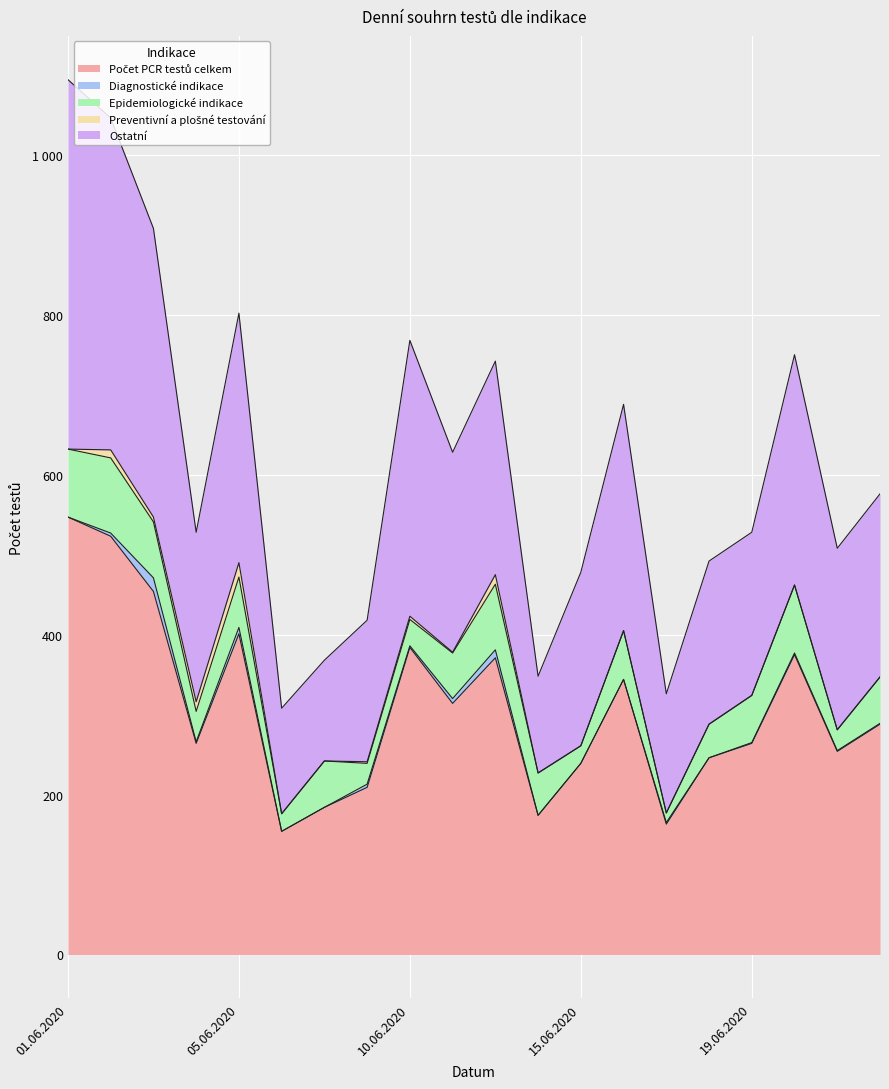

Reading right to left, what are all the values shown in this chart?

Počet PCR testů celkem: 24.06.2020=288	23.06.2020=254	22.06.2020=375	19.06.2020=264	18.06.2020=246	17.06.2020=163	16.06.2020=344	15.06.2020=239	13.06.2020=174	12.06.2020=371	11.06.2020=314	10.06.2020=384	09.06.2020=209	07.06.2020=184	06.06.2020=154	05.06.2020=401	04.06.2020=264	03.06.2020=454	02.06.2020=523	01.06.2020=547
Diagnostické indikace: 24.06.2020=1	23.06.2020=1	22.06.2020=2	19.06.2020=1	18.06.2020=0	17.06.2020=2	16.06.2020=0	15.06.2020=0	13.06.2020=0	12.06.2020=10	11.06.2020=6	10.06.2020=2	09.06.2020=4	07.06.2020=0	06.06.2020=0	05.06.2020=8	04.06.2020=2	03.06.2020=17	02.06.2020=4	01.06.2020=0
Epidemiologické indikace: 24.06.2020=58	23.06.2020=26	22.06.2020=85	19.06.2020=59	18.06.2020=42	17.06.2020=12	16.06.2020=61	15.06.2020=22	13.06.2020=53	12.06.2020=82	11.06.2020=57	10.06.2020=33	09.06.2020=26	07.06.2020=58	06.06.2020=22	05.06.2020=63	04.06.2020=38	03.06.2020=70	02.06.2020=94	01.06.2020=85
Preventivní a plošné testování: 24.06.2020=0	23.06.2020=0	22.06.2020=0	19.06.2020=0	18.06.2020=0	17.06.2020=0	16.06.2020=0	15.06.2020=0	13.06.2020=0	12.06.2020=12	11.06.2020=1	10.06.2020=4	09.06.2020=2	07.06.2020=0	06.06.2020=0	05.06.2020=18	04.06.2020=12	03.06.2020=6	02.06.2020=10	01.06.2020=0
Ostatní: 24.06.2020=229	23.06.2020=227	22.06.2020=288	19.06.2020=204	18.06.2020=204	17.06.2020=149	16.06.2020=283	15.06.2020=217	13.06.2020=121	12.06.2020=267	11.06.2020=250	10.06.2020=345	09.06.2020=177	07.06.2020=126	06.06.2020=132	05.06.2020=312	04.06.2020=212	03.06.2020=361	02.06.2020=415	01.06.2020=462